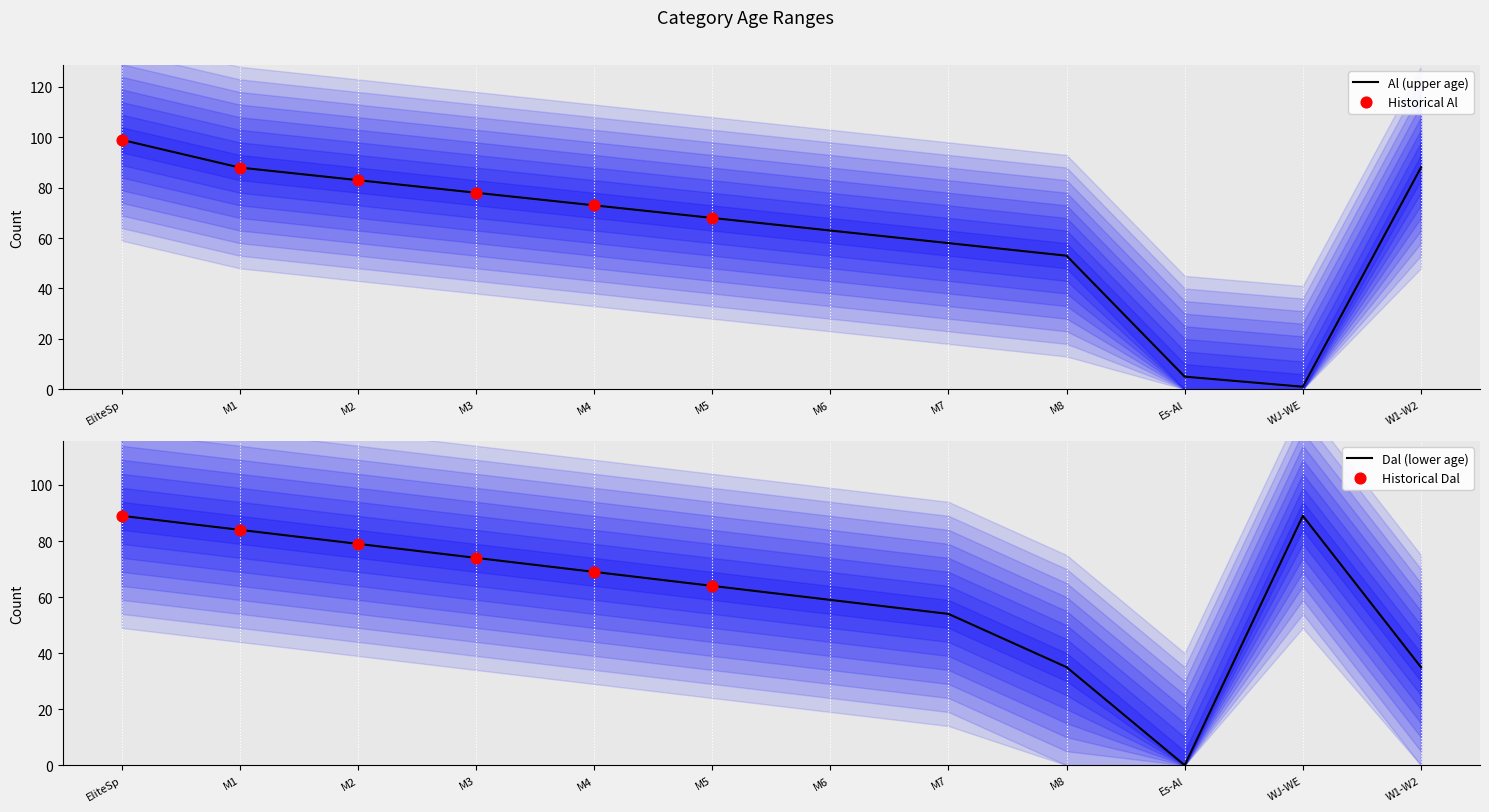

Which series has the largest total across all categories?

Al